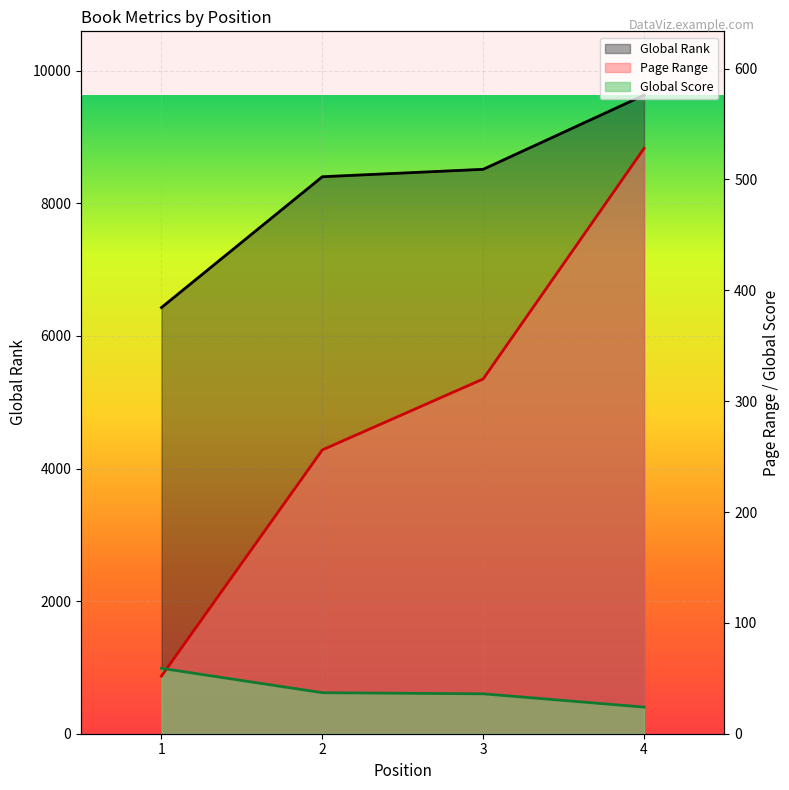

True or false: Global Rank and Global Score cross at least once.

False